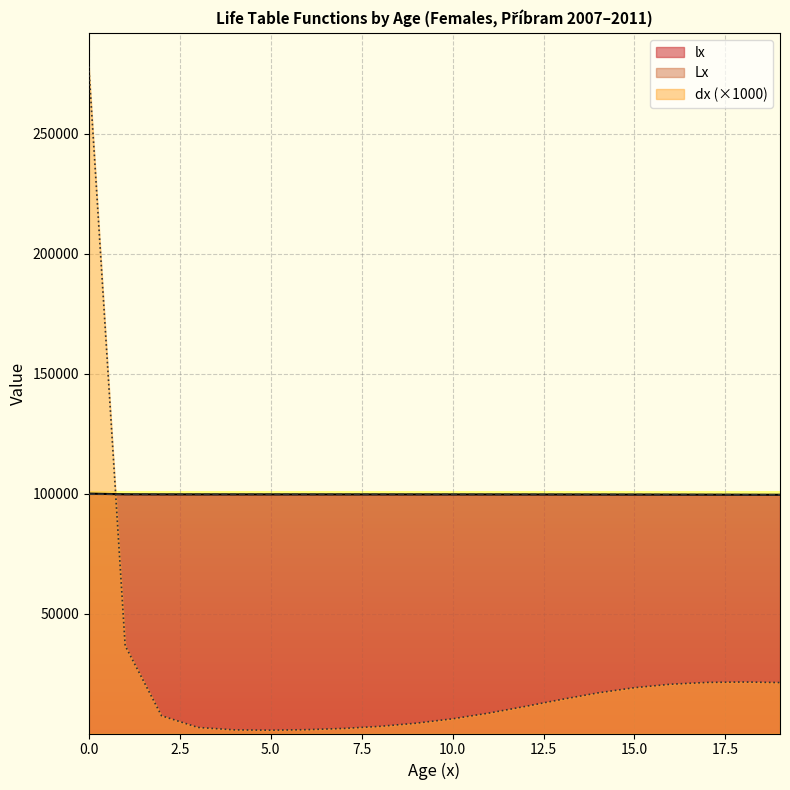

Which series has the widest spread of values?

dx (×1000)